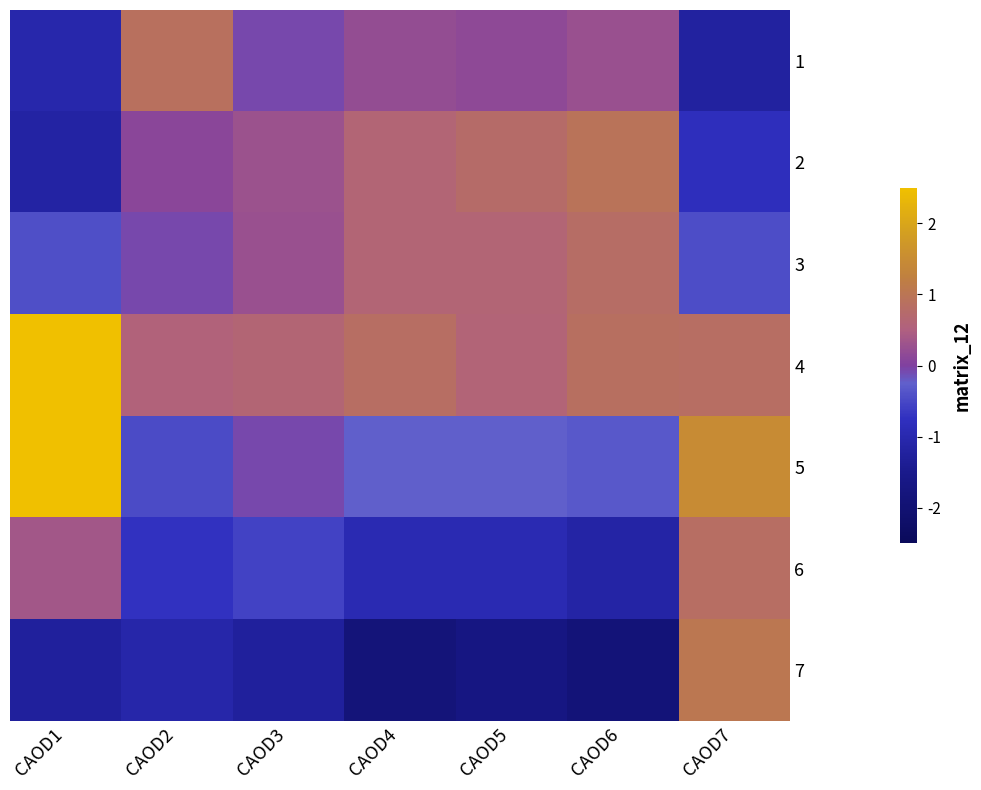

At how many categories does at least one series exceed -1?

7